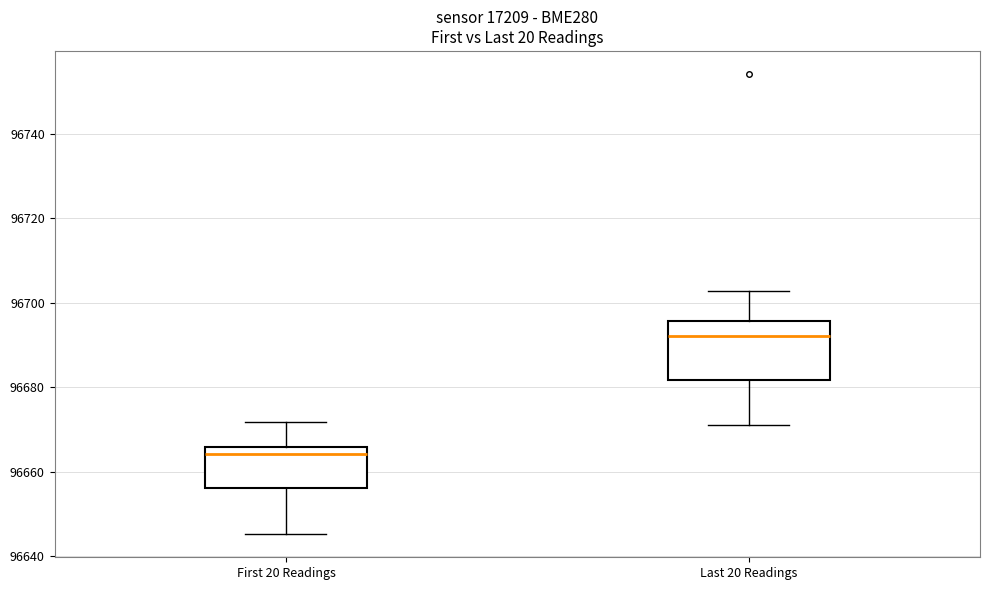

Reading left to right, read every box against the y-axis: the position of its median line, the range the box covers, and the ends of its whiskers. The values are not printed on the chart, so give them approximately, as read against the axis.

First 20 Readings: median 96664, box 96656 to 96666, whiskers 96646 to 96672
Last 20 Readings: median 96692, box 96682 to 96696, whiskers 96670 to 96702